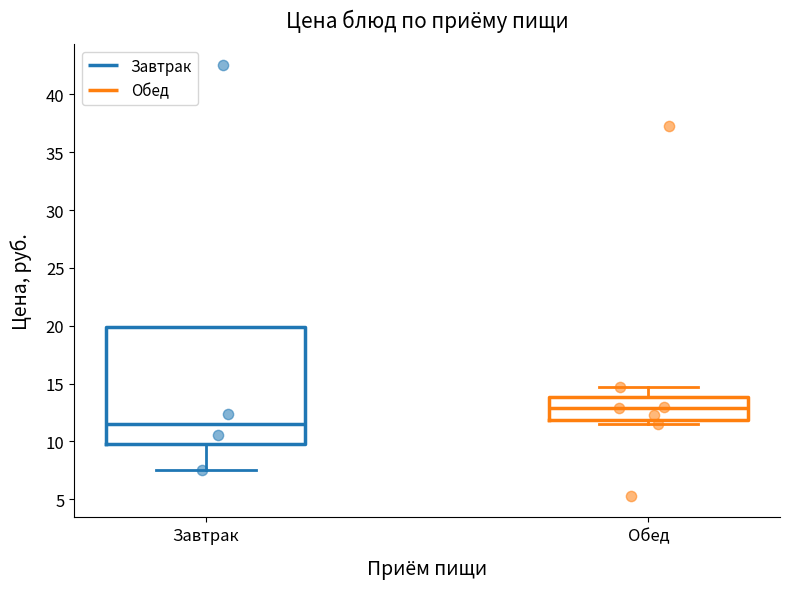

Reading left to right, transcribe this box plot: for each box, give where its median line is, the range the box spans, and where its two whiskers end, as read against the y-axis. The values are not printed on the chart, so give them approximately, as read against the axis.

Завтрак: median 11.5, box 10.0 to 20.0, whiskers 7.5 to 20.0
Обед: median 13.0, box 12.0 to 14.0, whiskers 11.5 to 14.5